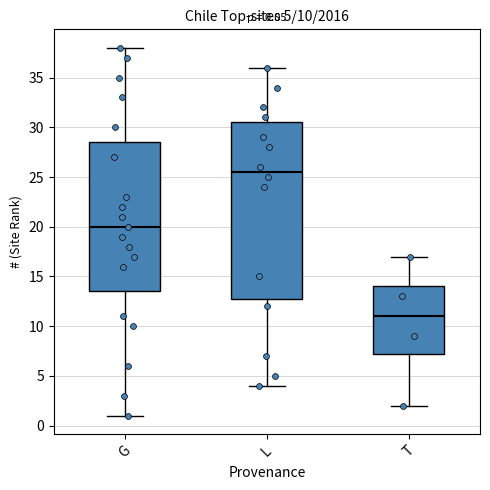

Which box's median line is the lowest?

T